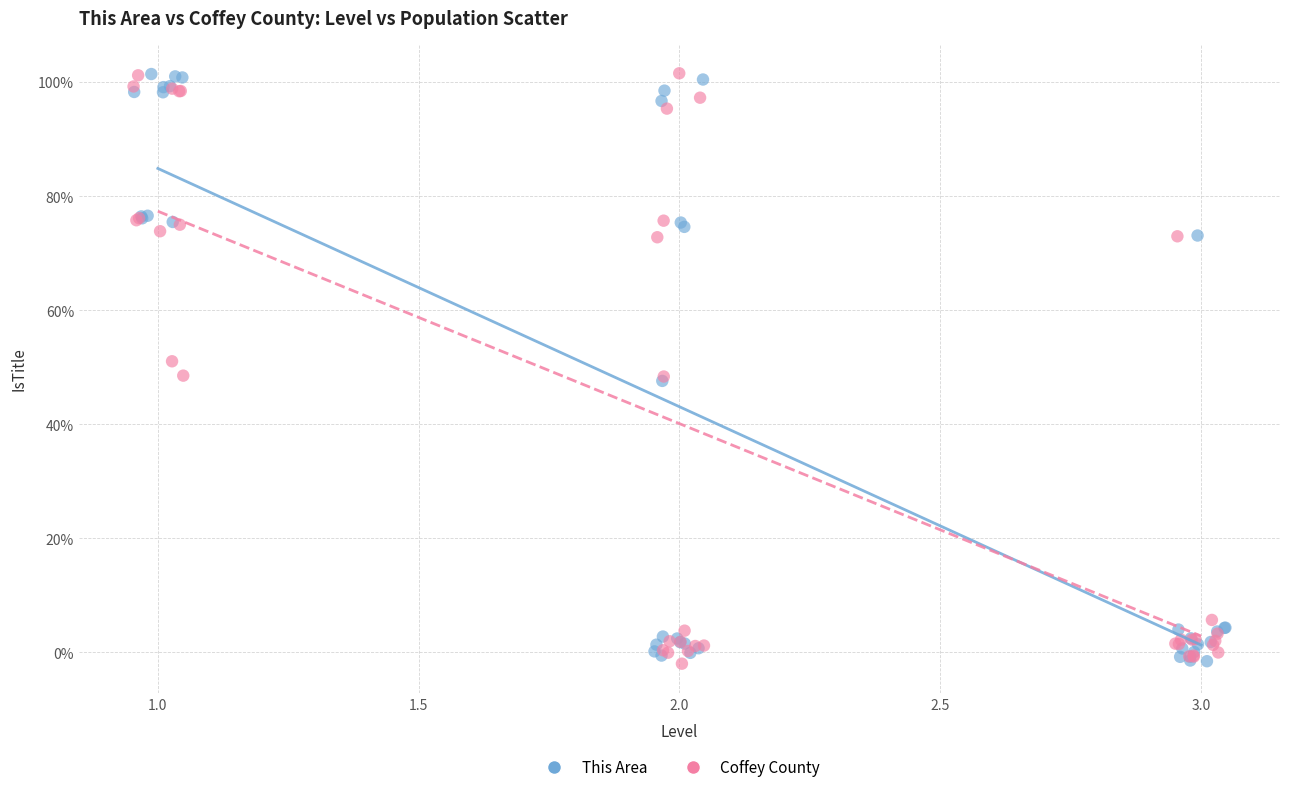

What are all the series names shown in the legend?

This Area, Coffey County